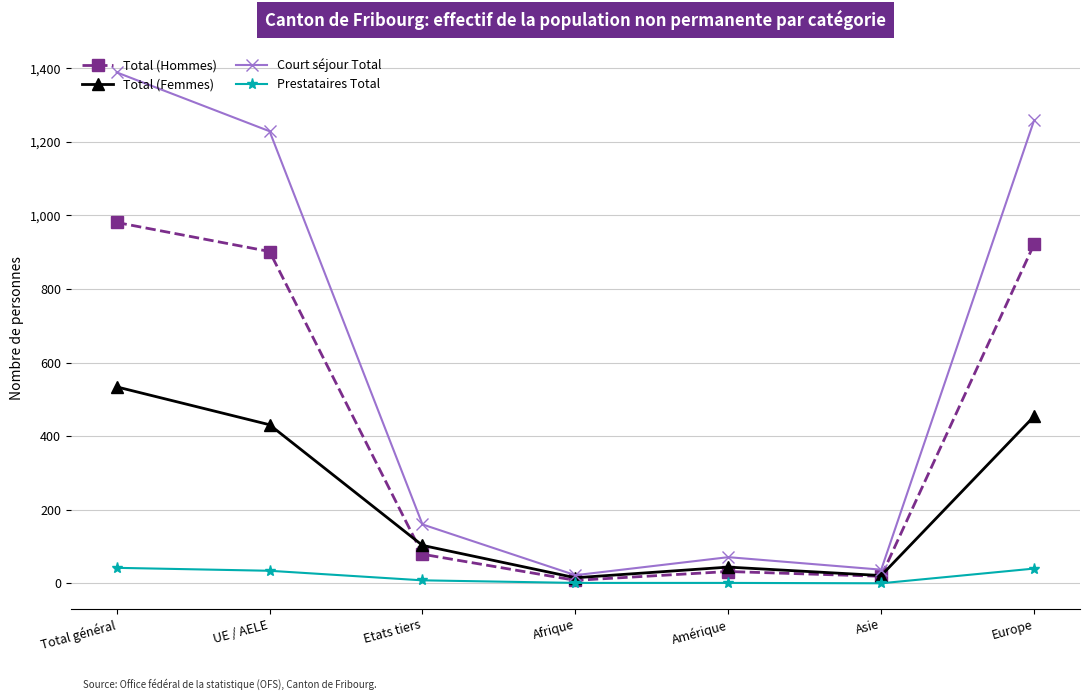

What is the spread (max minus min) of values at UE / AELE?

1195